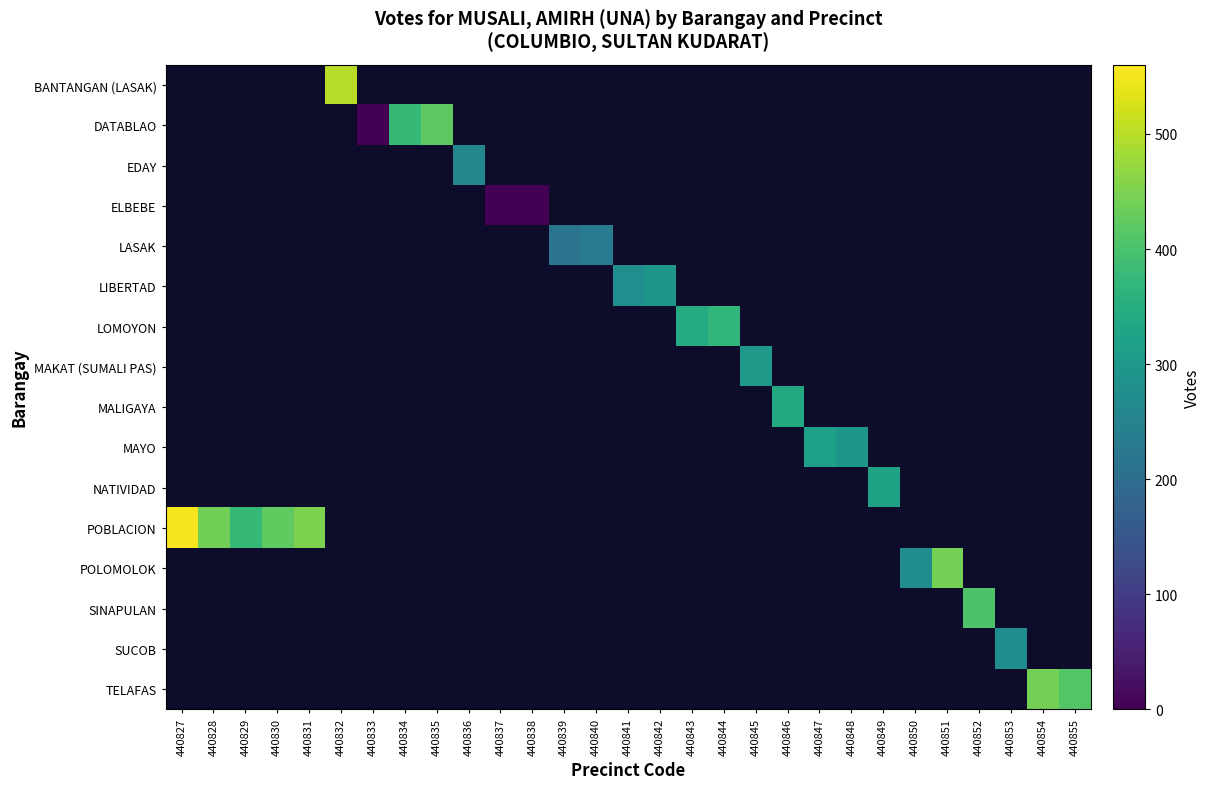

At which category does the chart reach its minimum across all series?

440833